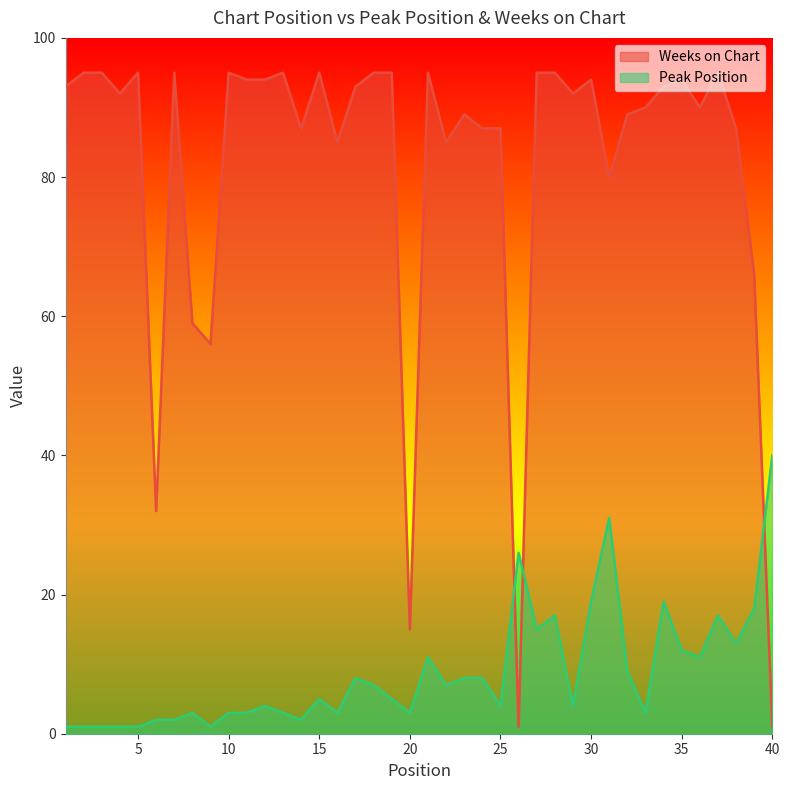

Where is Weeks on Chart nearest to the value 48?

9